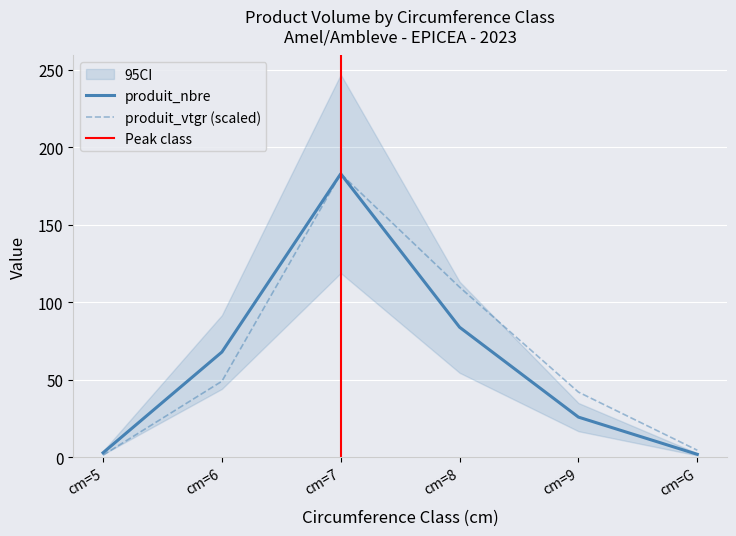

What is the difference between the highest and lowest values at cm=6?

18.9